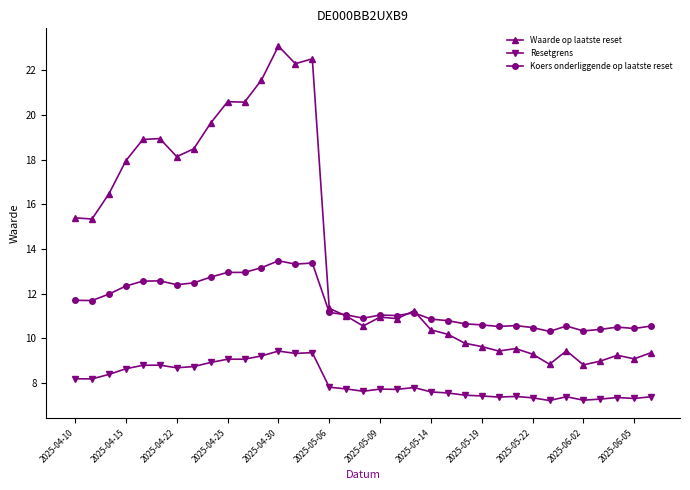

What is the value of the Waarde op laatste reset point at the 9th from the left?

19.6